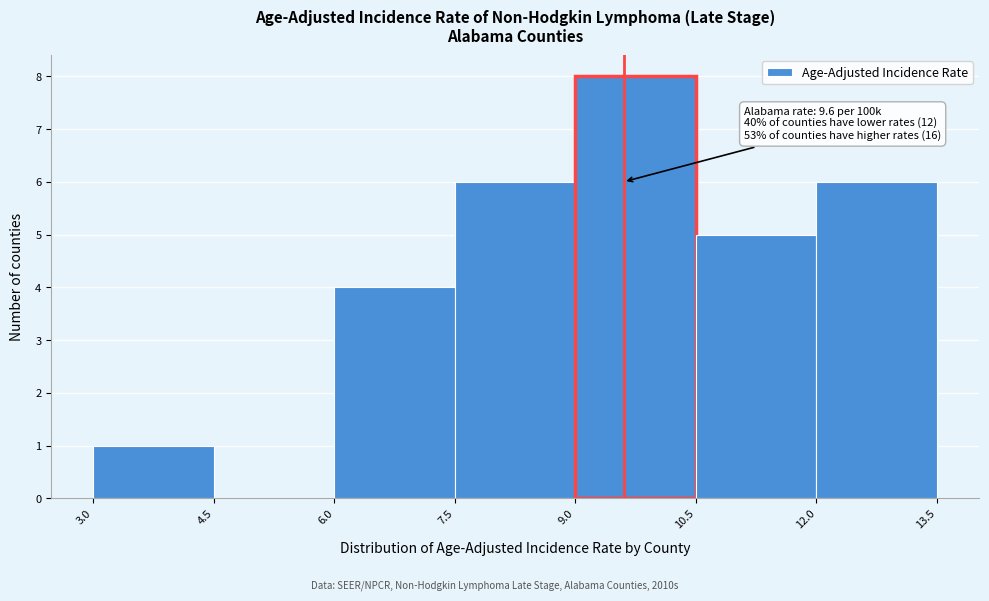

Over which range of the x-axis is the bar tallest?

9.0 to 10.5